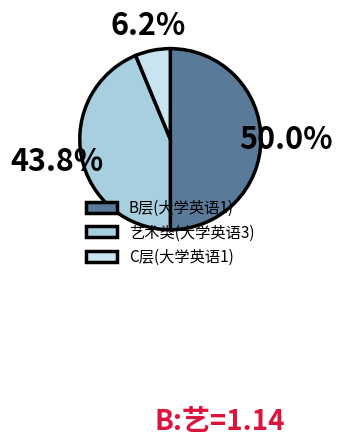

Which category has the smallest portion of the pie?

C层(大学英语1)